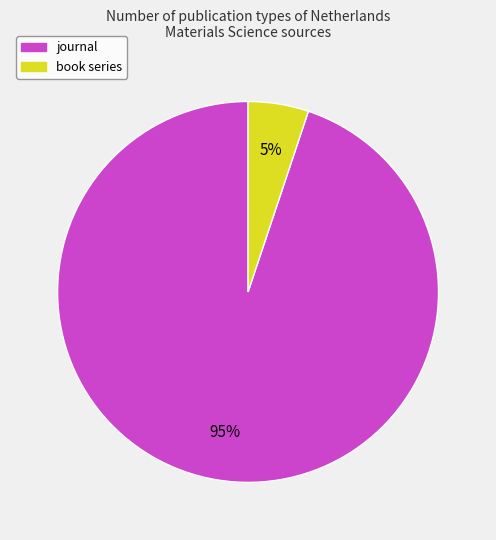

Is there a majority slice in this chart?

Yes